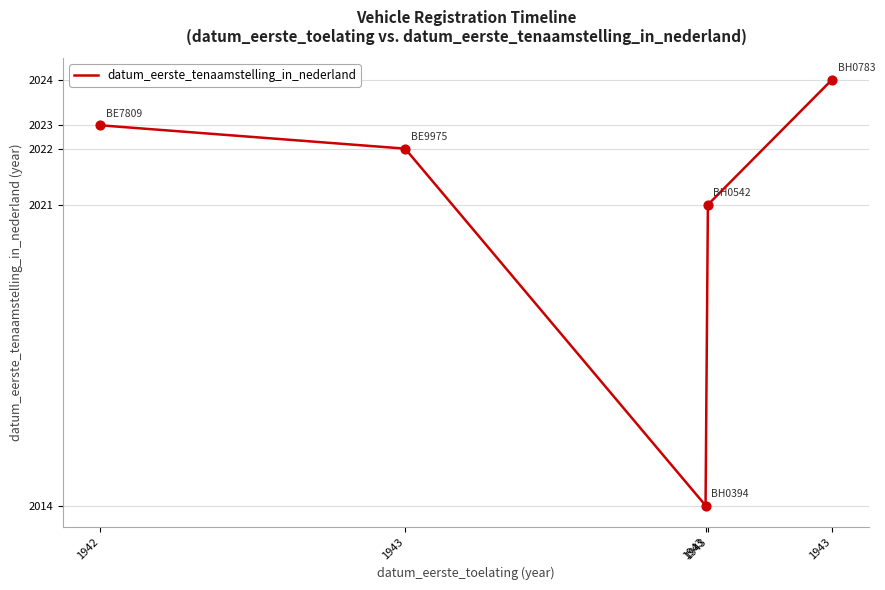

What is the ratio of the value at 1942 to the value at 1943?

1.0